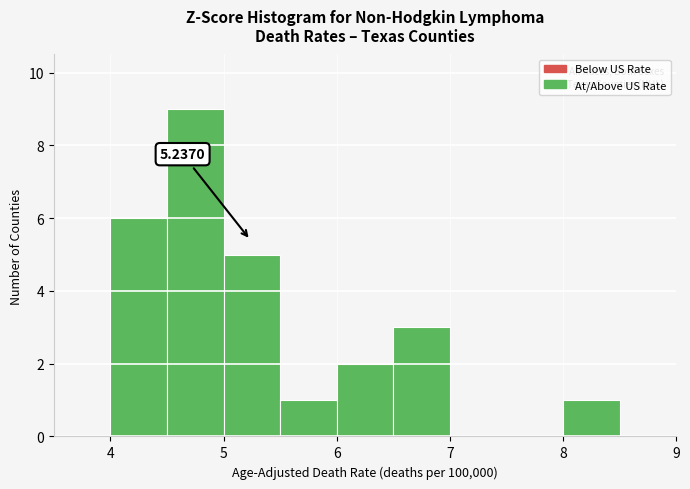

Which range on the x-axis has the tallest bar?

4.5 to 5.0